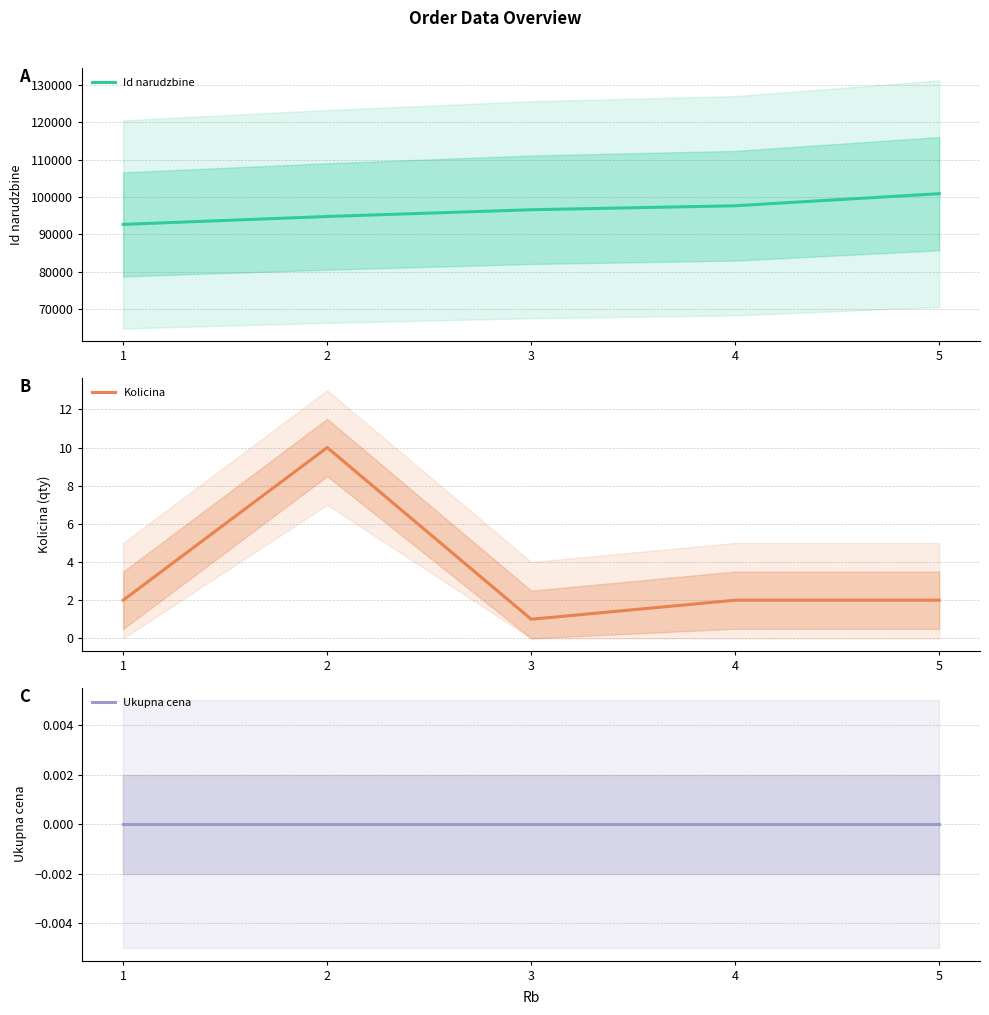

Which series changed the most between 4 and 5?

Id narudzbine